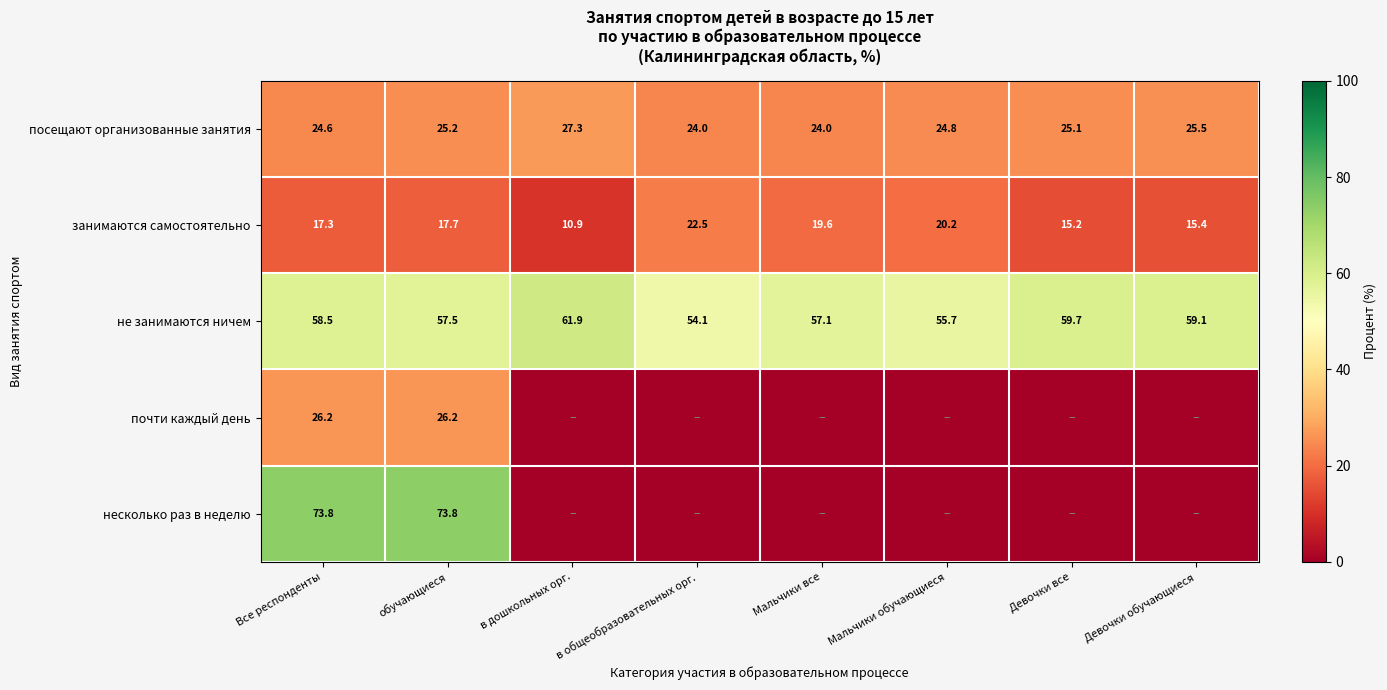

What is the maximum value for не занимаются ничем?

61.9